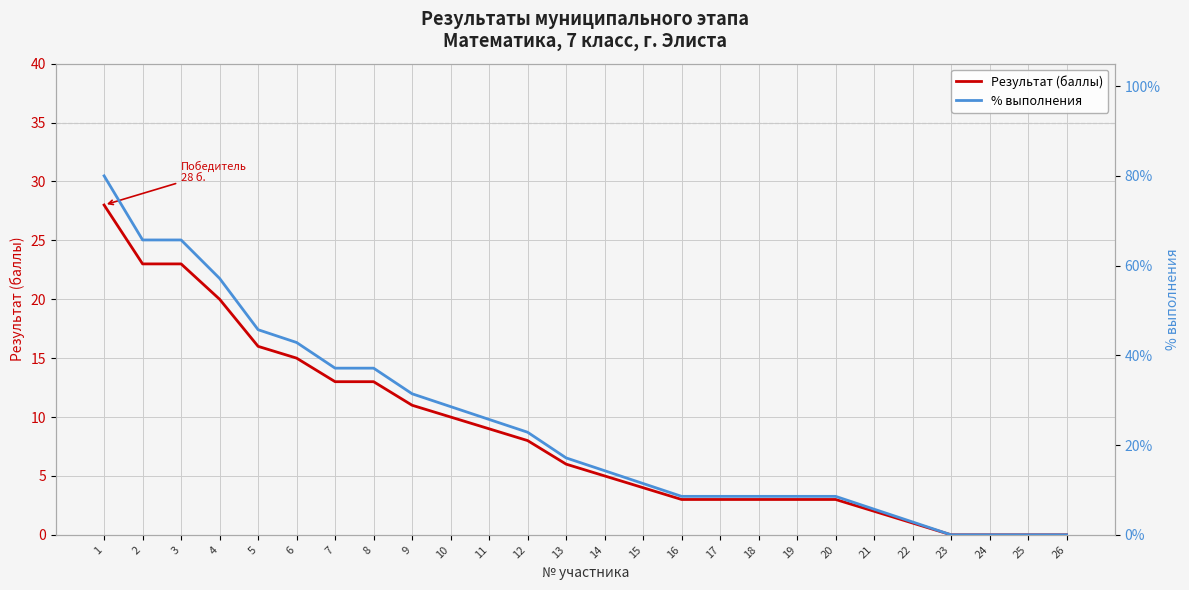

Which series has the largest range (max minus min)?

% выполнения